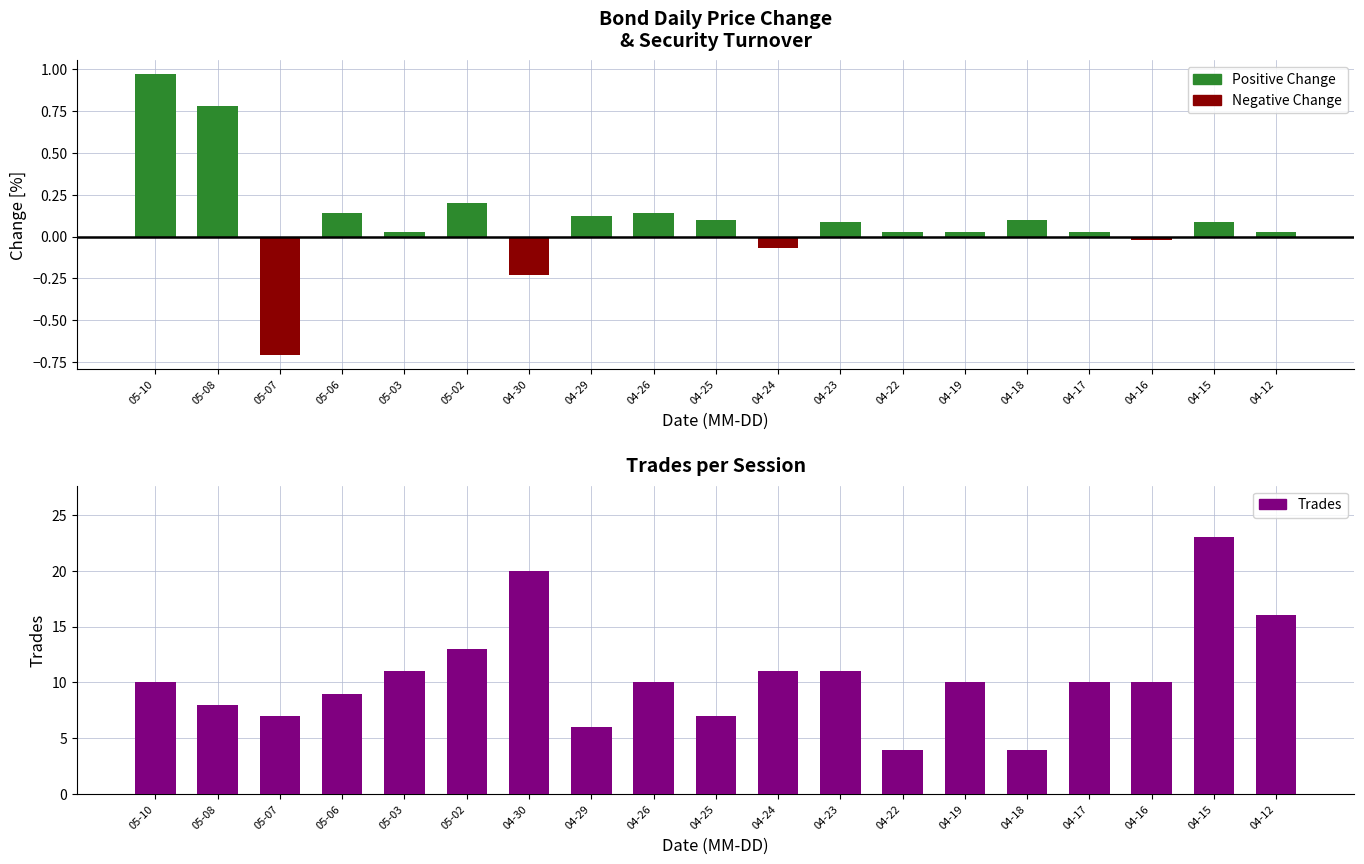

Which series has the largest total across all categories?

Trades